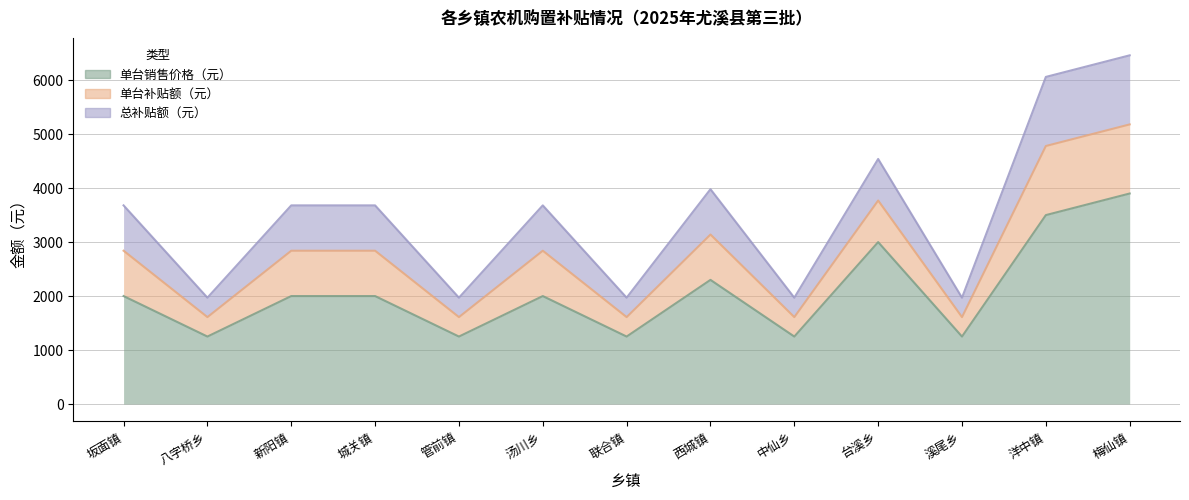

What is the total value across all series at 中仙乡?

1970